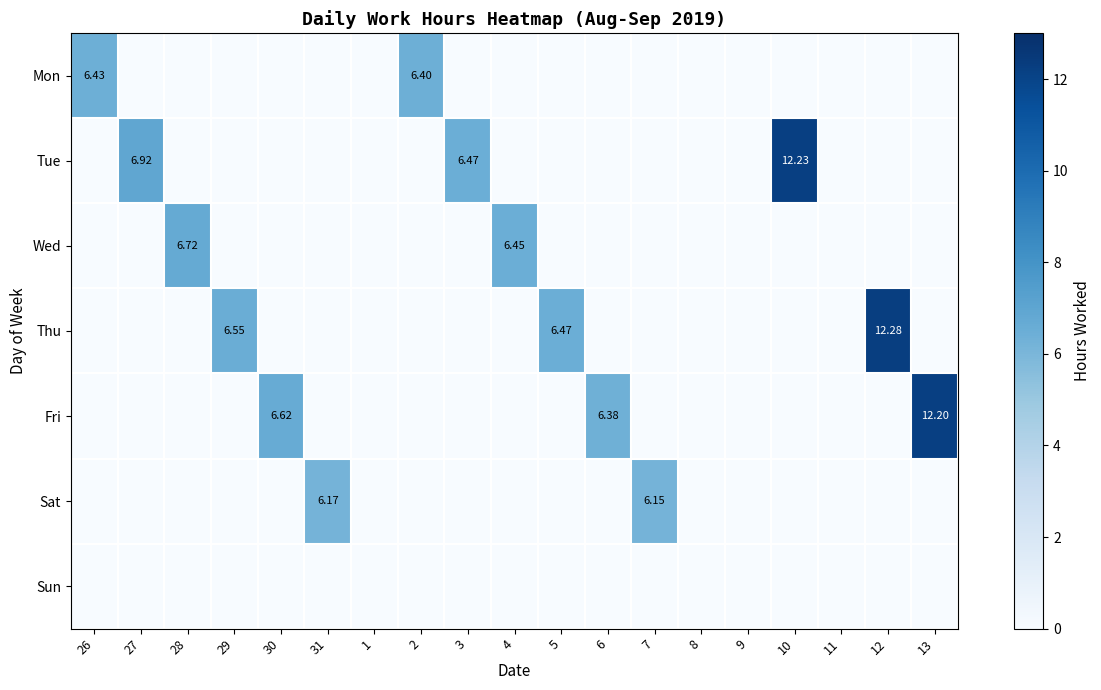

How many positive values does the Sat series have?

2